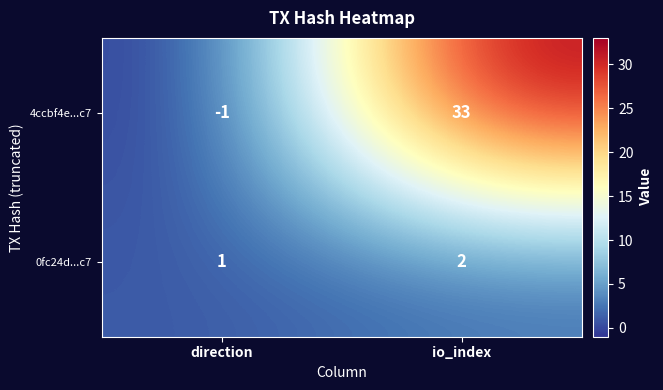

At which label is 0fc24d...c7 closest to 1?

direction